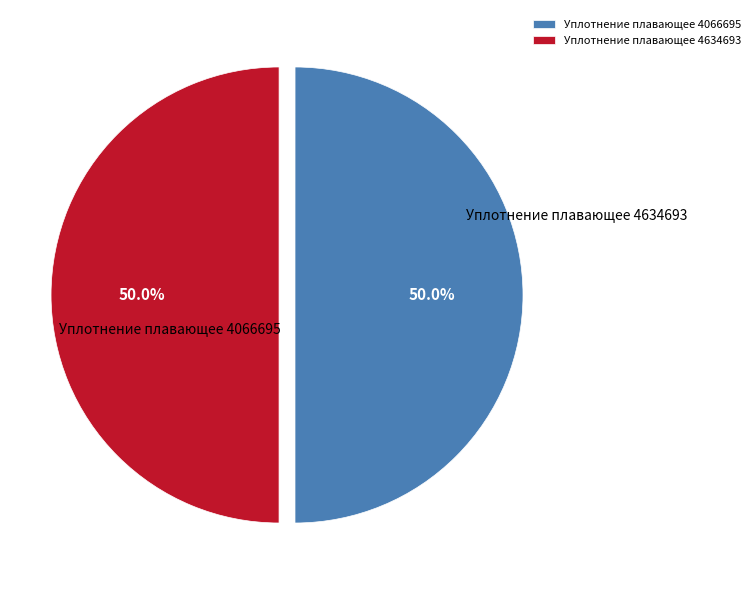

What is the ratio of the value at Уплотнение плавающее 4066695 to the value at Уплотнение плавающее 4634693?

1.0